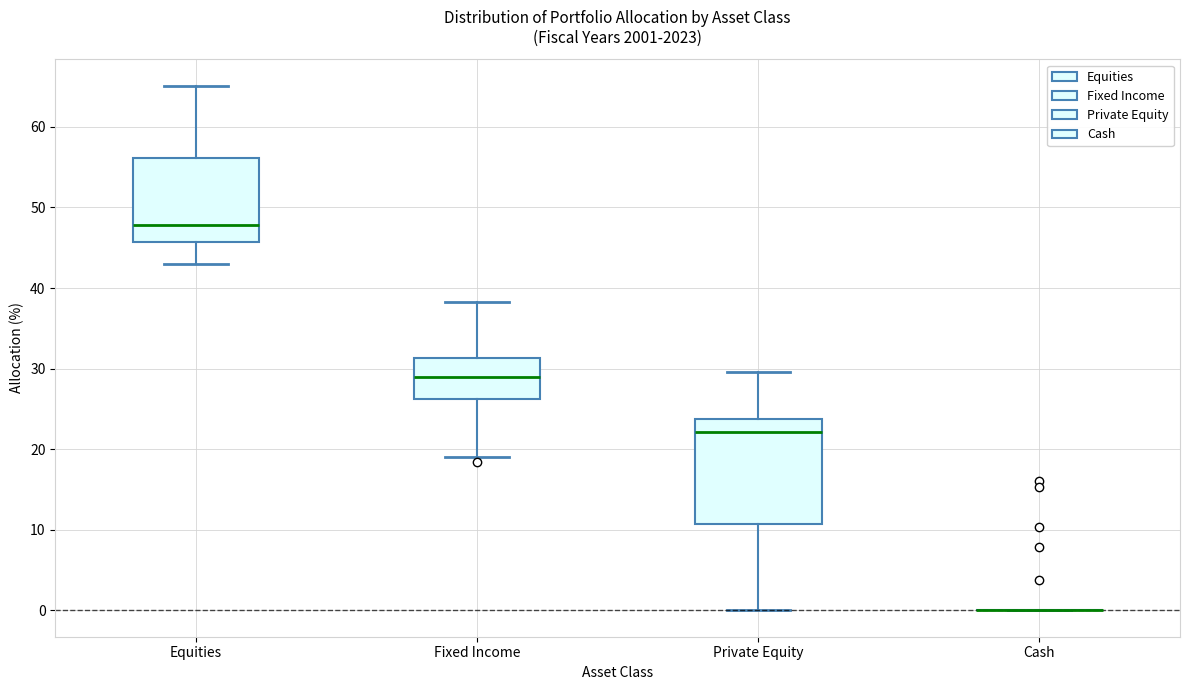

Comparing the boxes themselves (not the whiskers), which one is the tallest?

Private Equity